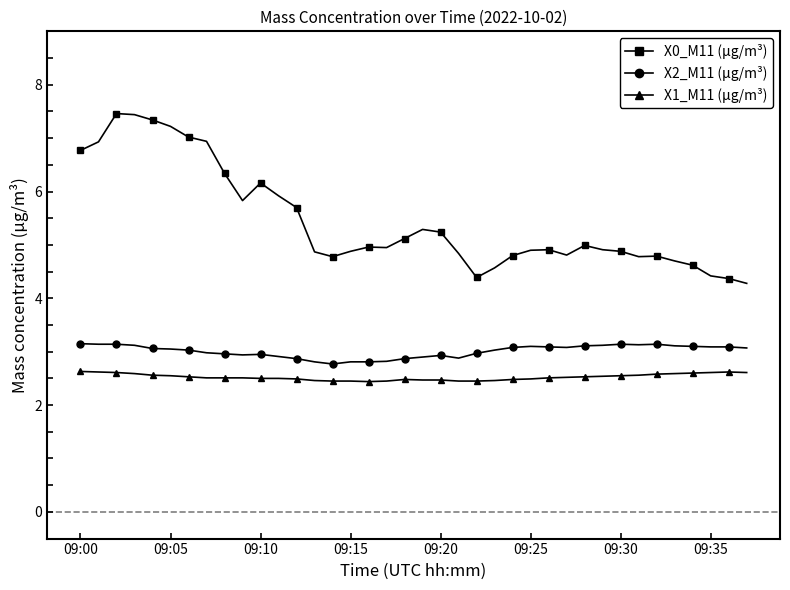

What is the value of the X0_M11 (μg/m³) point at the 31st from the left?

4.9